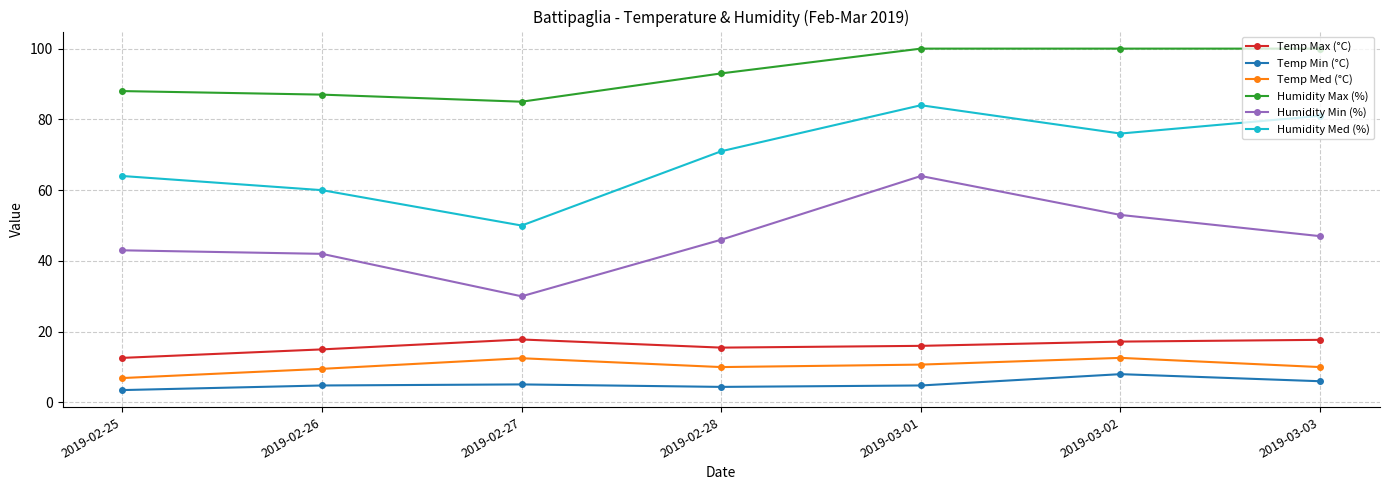

The value of Humidity Med (%) at 2019-03-02 is 124.4. True or false?

False